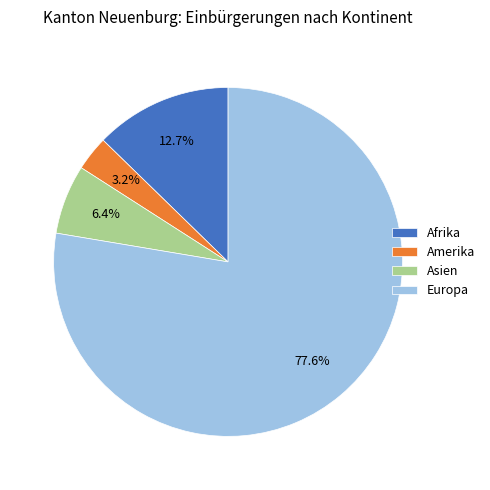

What portion of the pie excludes Asien?

93.6%